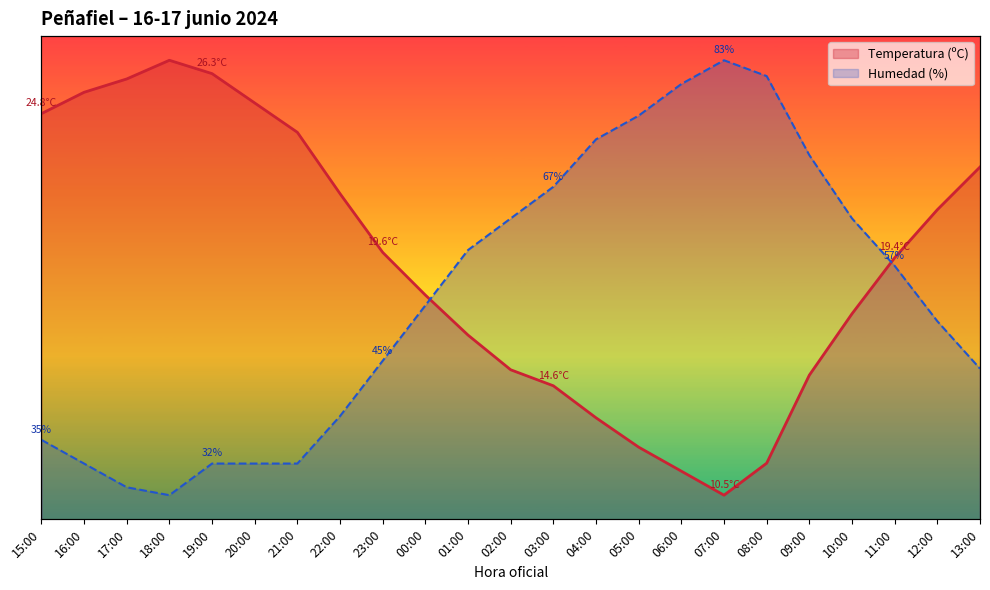

True or false: Humedad (%) has more than 0 interior local peaks.

True